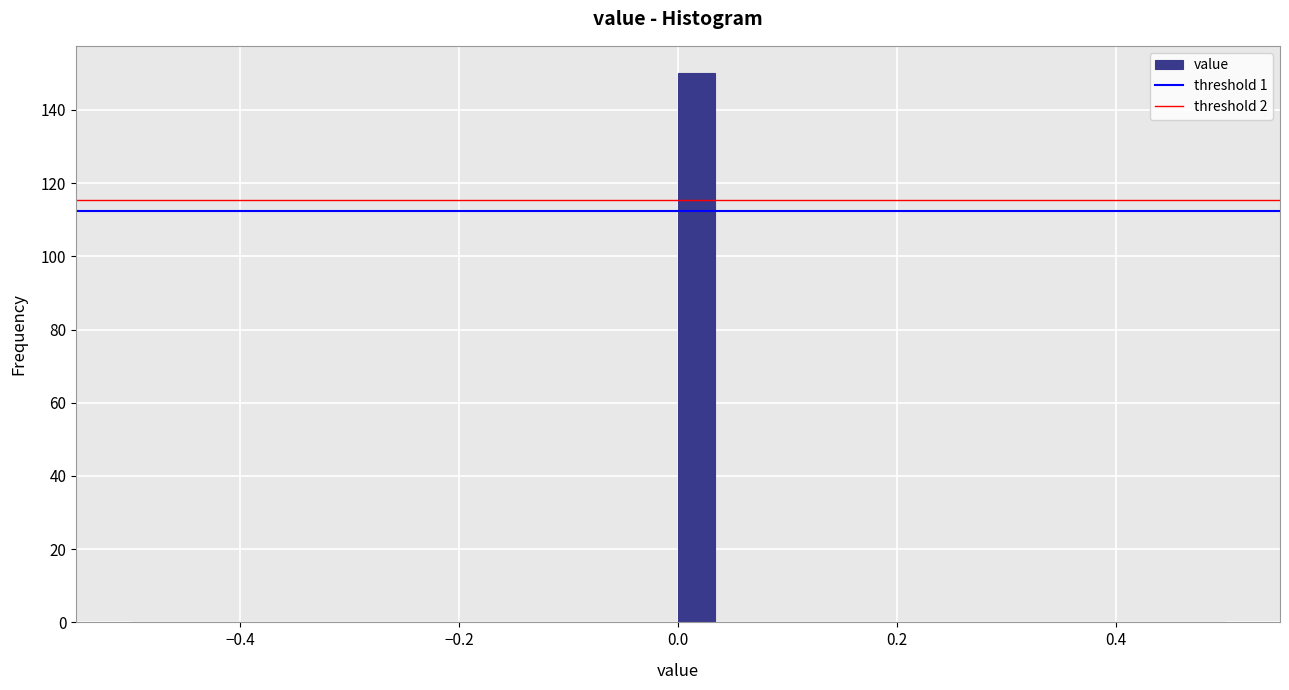

Around what value on the x-axis is the tallest bar? Give the approximate position of its centre, as read against the axis.

0.02